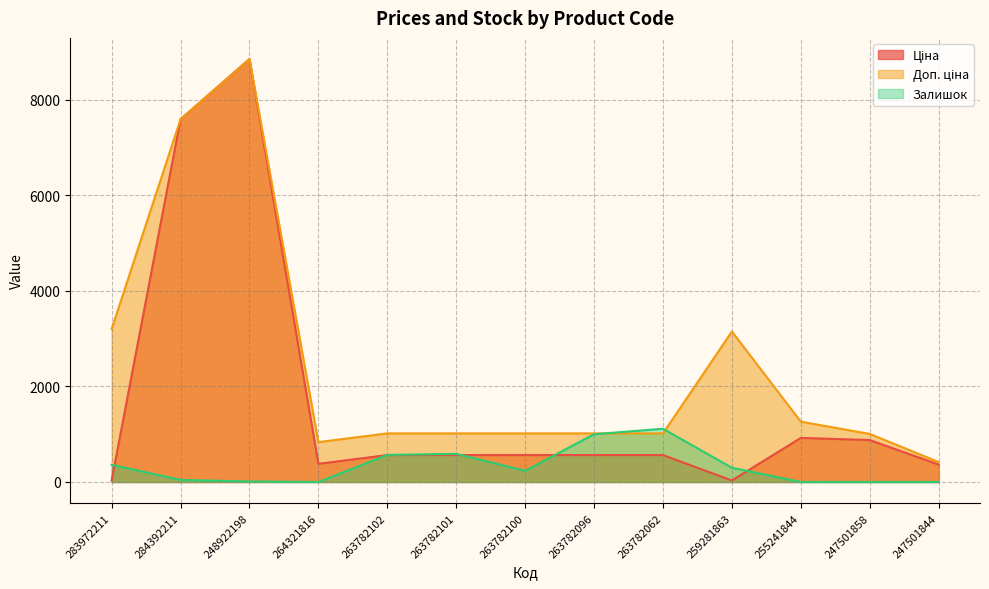

Reading right to left, list all the values displayed in this chart.

Ціна: 247501844=365.1	247501858=878.4	255241844=923.4	259281863=31.5	263782062=564.0	263782096=564.0	263782100=564.0	263782101=564.0	263782102=564.0	264321816=380.4	248922198=8856.7	284392211=7596.5	283972211=32.0
Доп. ціна: 247501844=418.0	247501858=1006.6	255241844=1263.2	259281863=3151.0	263782062=1017.8	263782096=1017.8	263782100=1017.8	263782101=1017.8	263782102=1017.8	264321816=835.0	248922198=8856.7	284392211=7596.5	283972211=3205.0
Залишок: 247501844=0.0	247501858=0.0	255241844=0.0	259281863=298.0	263782062=1115.0	263782096=1000.0	263782100=235.0	263782101=589.0	263782102=567.0	264321816=0.0	248922198=11.0	284392211=44.0	283972211=360.0